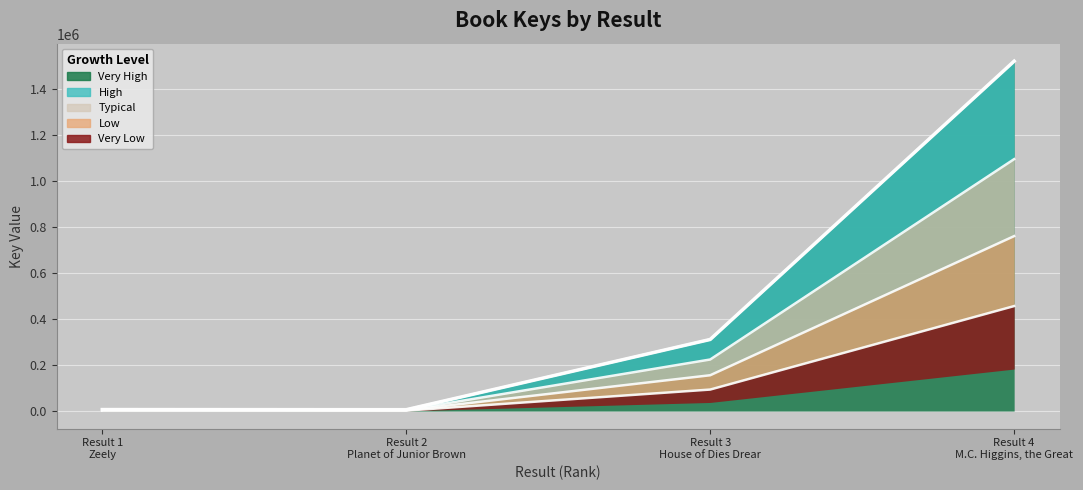

Count the number of values greater than 311600.

1